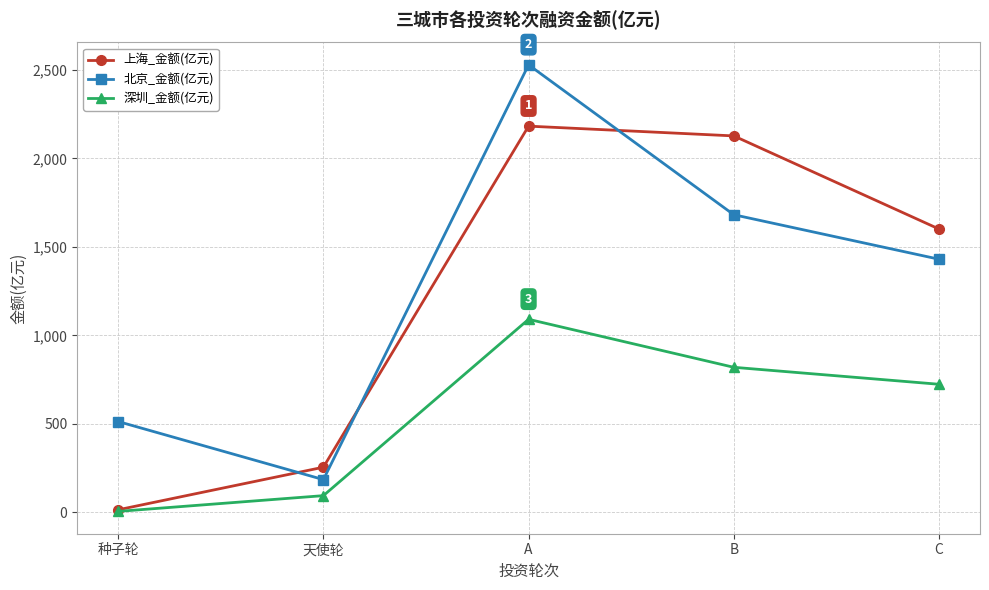

Is the value of 北京_金额(亿元) at B greater than the value of 深圳_金额(亿元) at C?

Yes